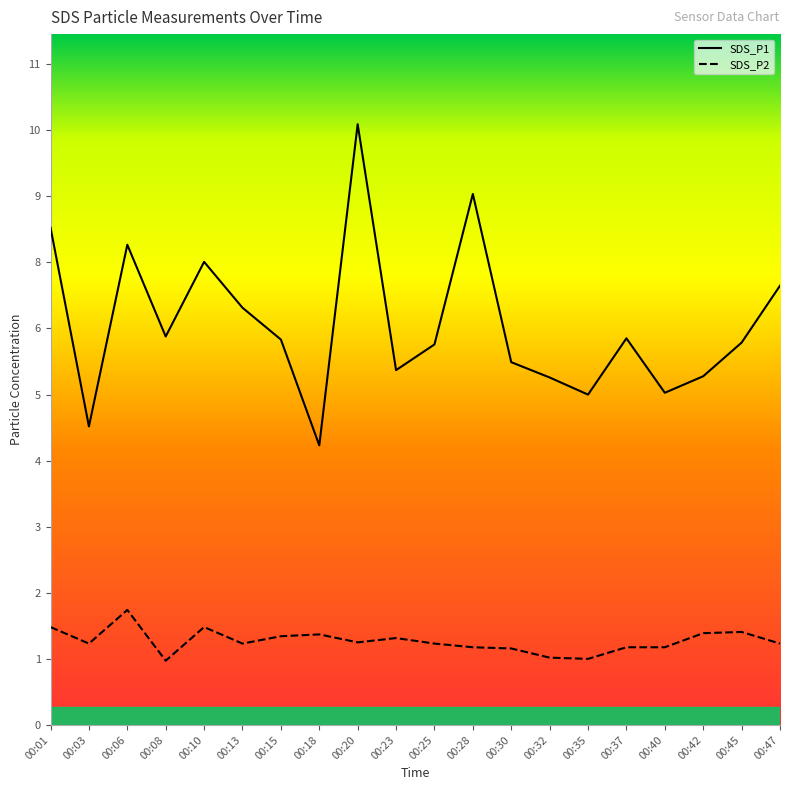

What are all the series names shown in the legend?

SDS_P1, SDS_P2